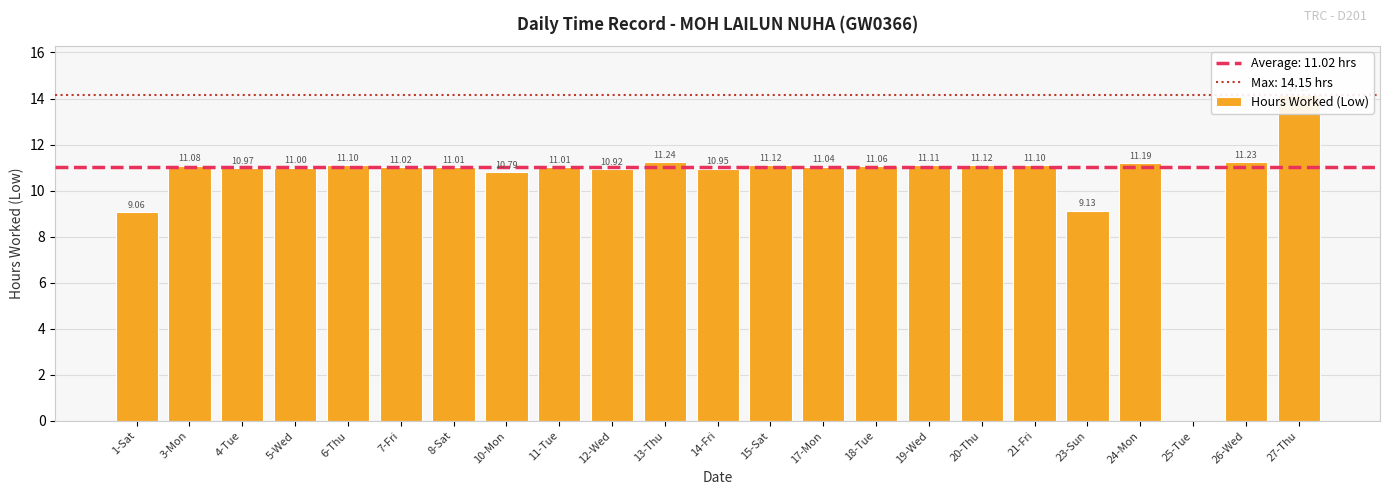

How many values exceed 11?

15